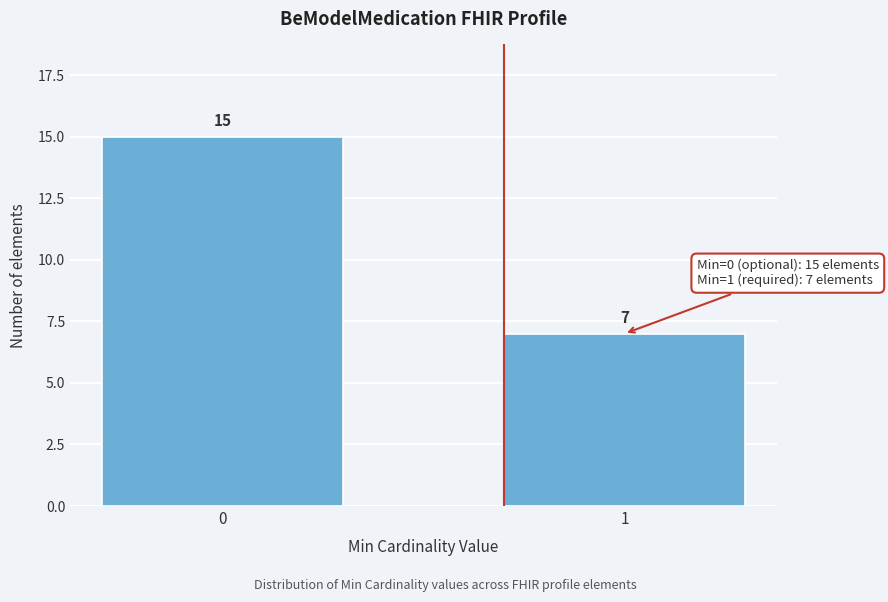

Reading left to right, transcribe all the data shown in this chart.

0=15	1=7